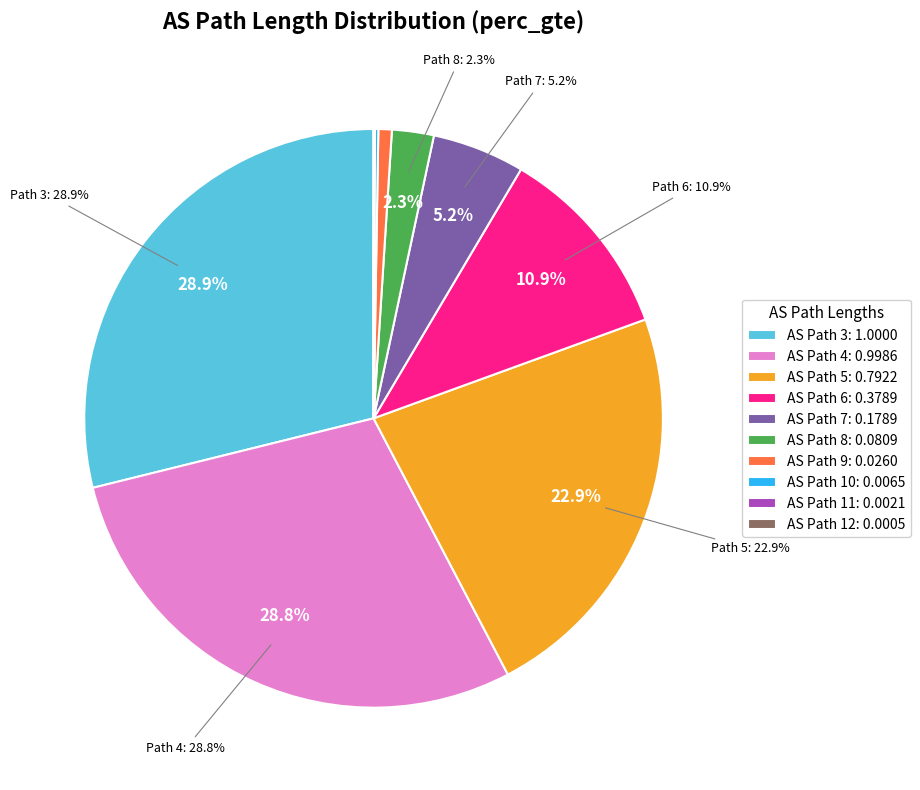

How many segments does this pie chart have?

10